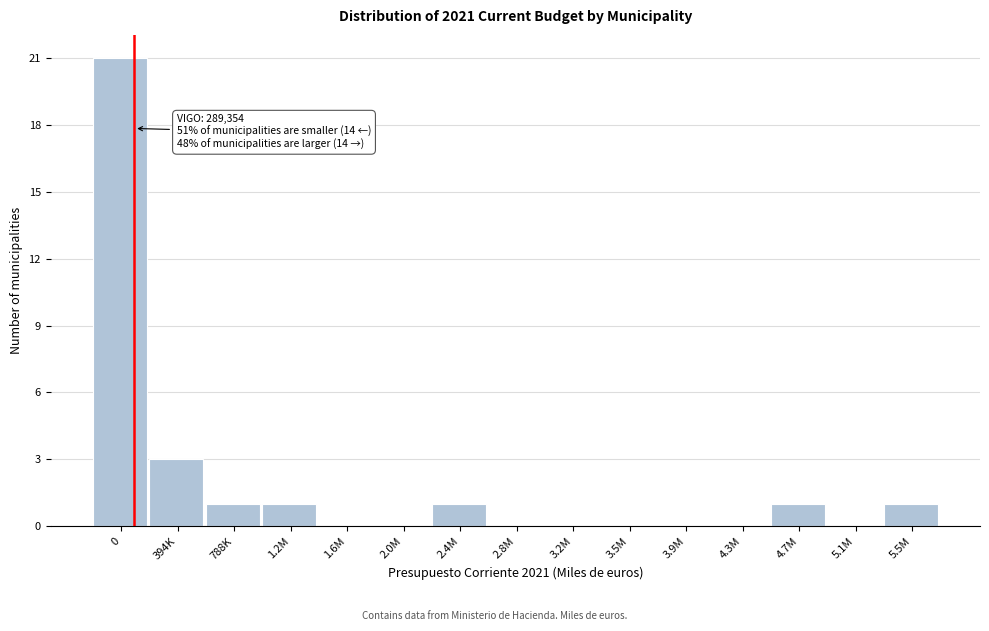

Reading left to right, what are all the values shown in this chart?

0=21	394K=3	788K=1	1.2M=1	1.6M=0	2.0M=0	2.4M=1	2.8M=0	3.2M=0	3.5M=0	3.9M=0	4.3M=0	4.7M=1	5.1M=0	5.5M=1